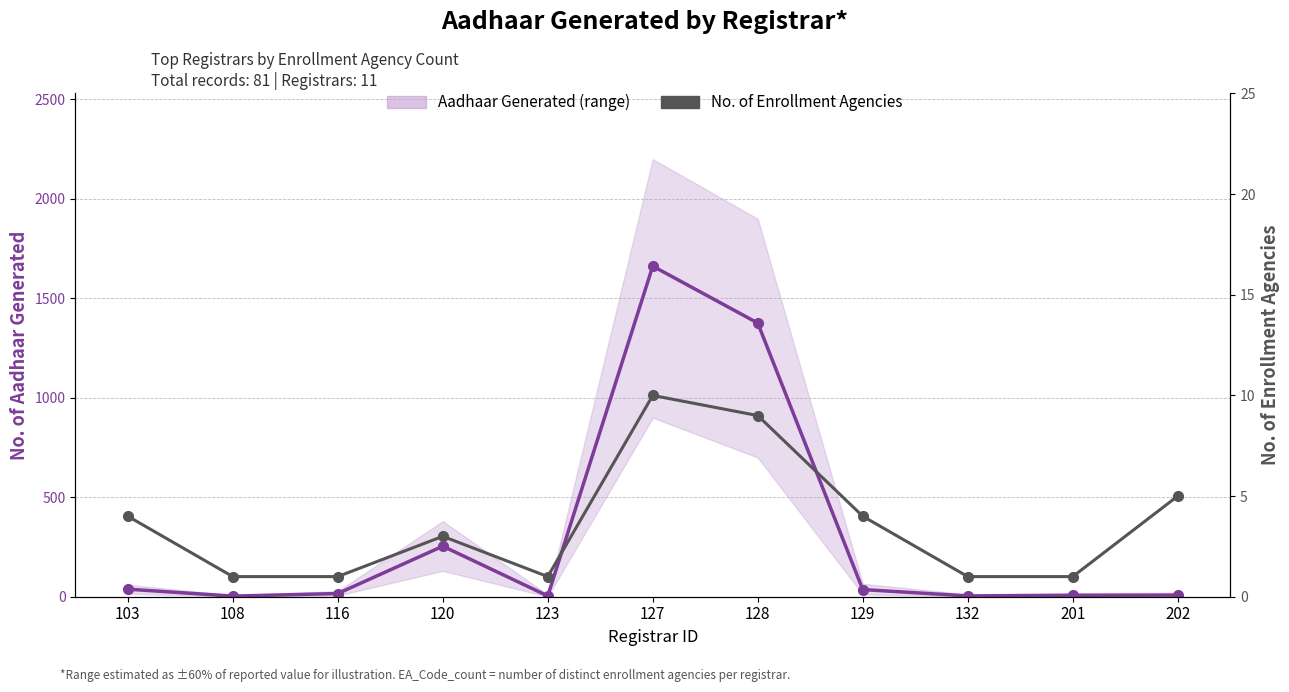

At which category does No. of Enrollment Agencies reach its first local peak?

120